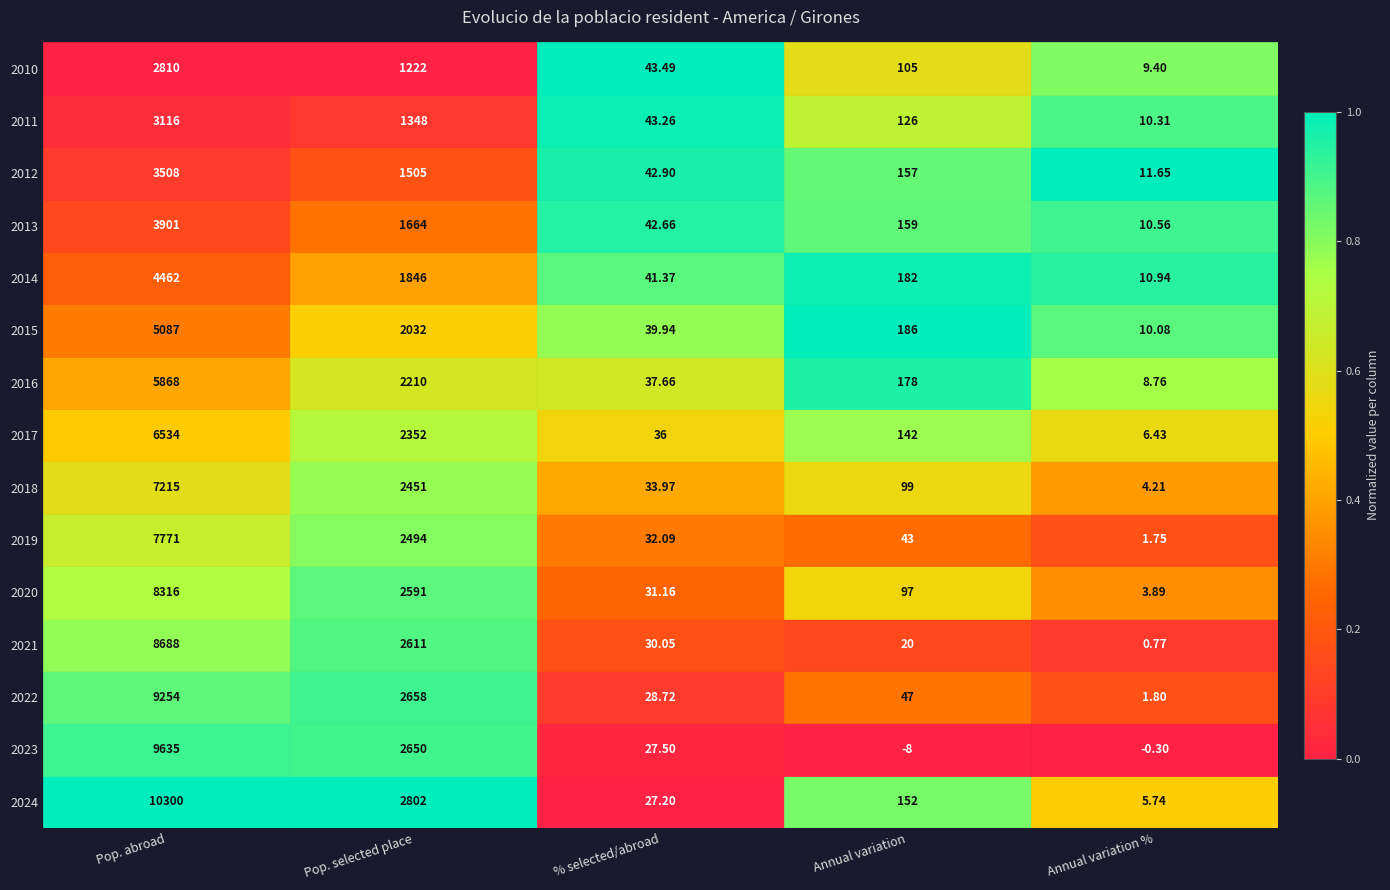

Which series has the largest range (max minus min)?

2024